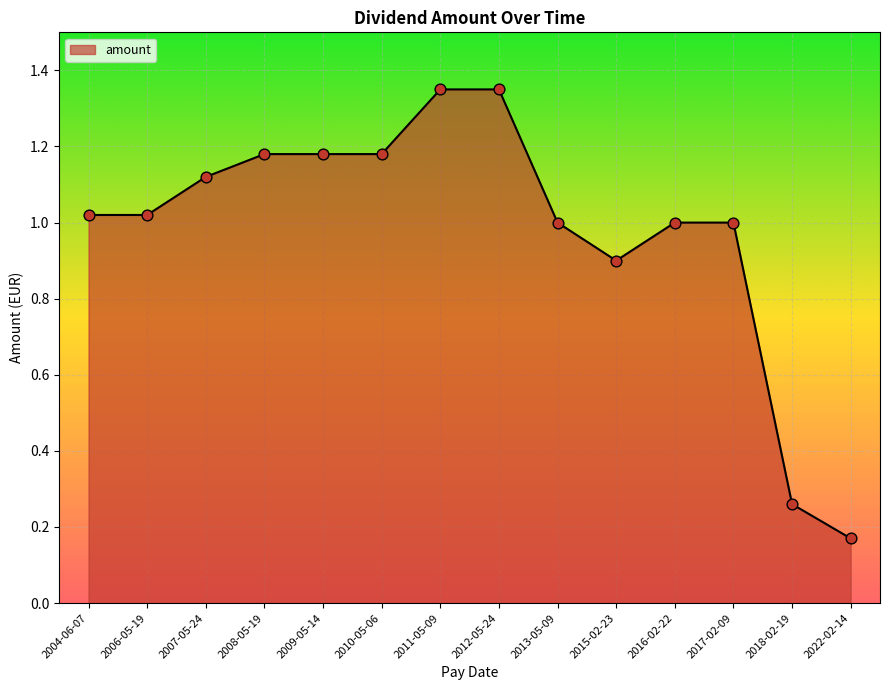

Between 2022-02-14 and 2018-02-19, which is larger?

2018-02-19